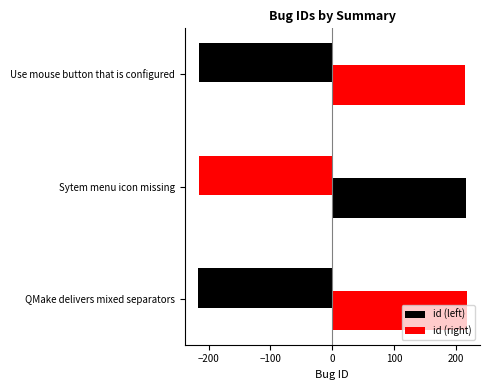

What is the sum of all values?

648